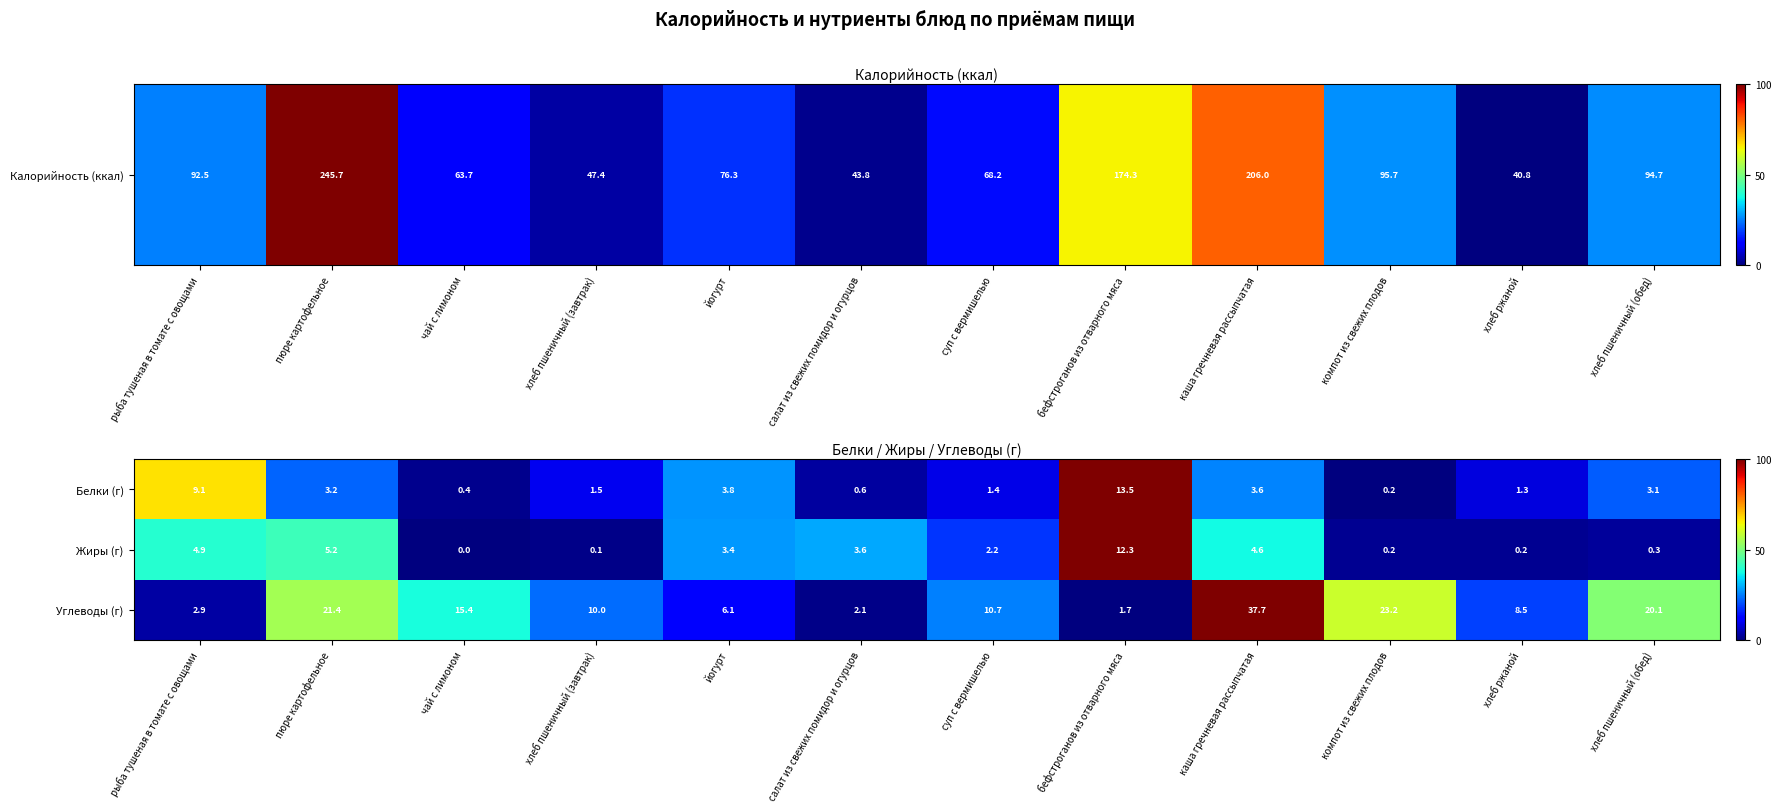

Rank the series at салат из свежих помидор и огурцов from highest to lowest value.

Жиры (г), Углеводы (г), Белки (г)